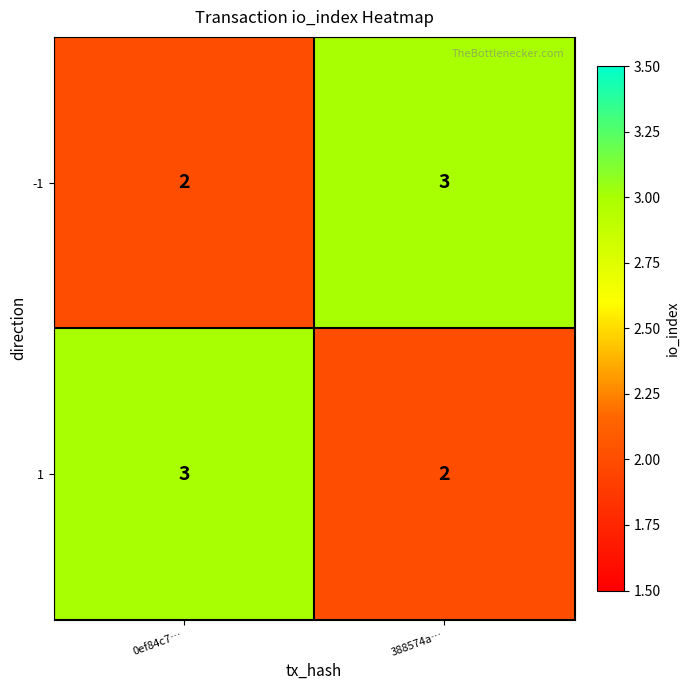

What is the maximum value for -1?

3